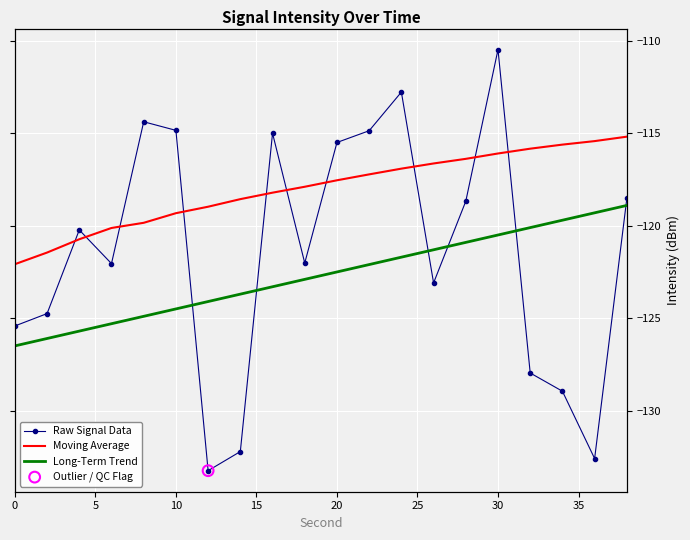

Which series has the largest Y range (max minus min)?

Raw Signal Data